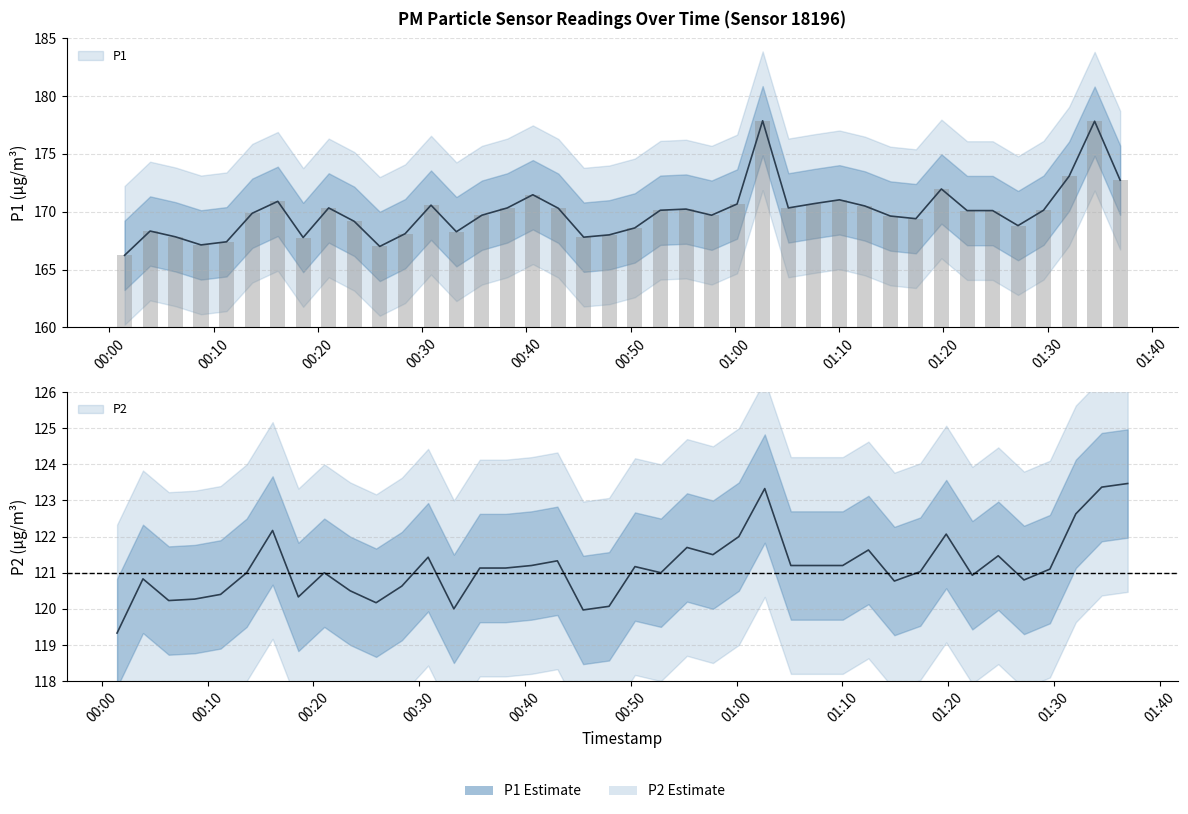

How many data points in P2 are above 121?

22